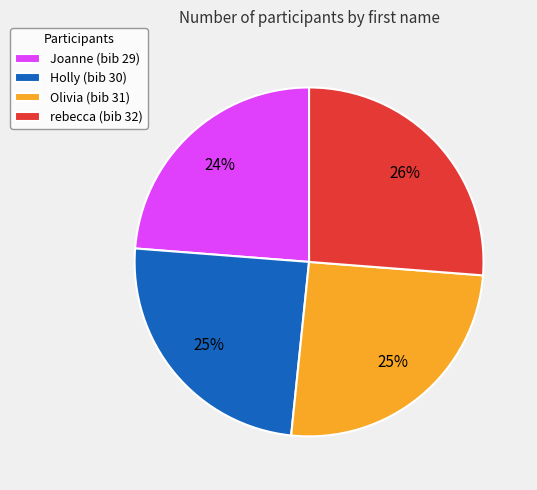

Count the number of slices in the pie.

4